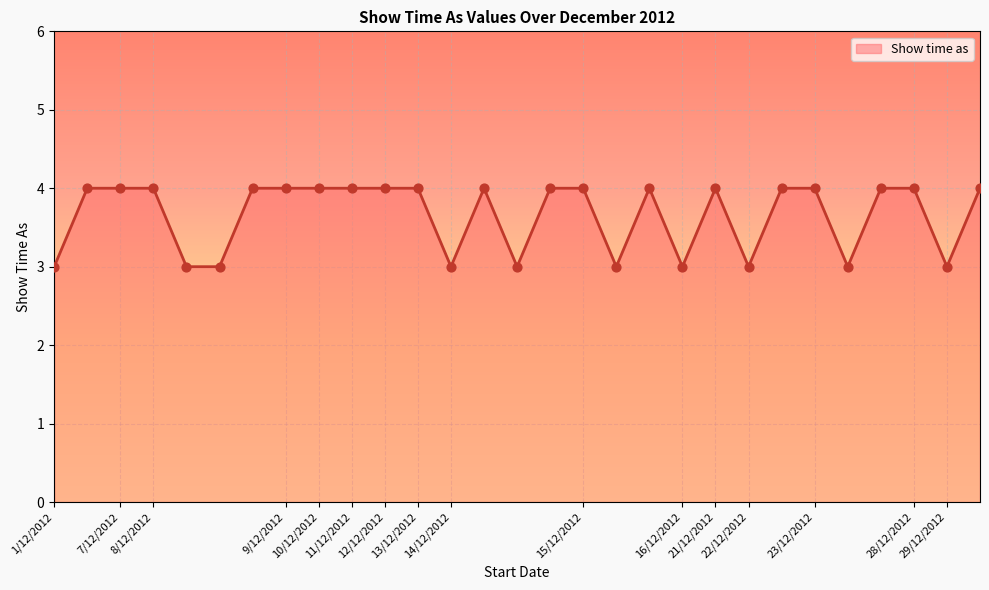

What is the greatest value displayed?

4